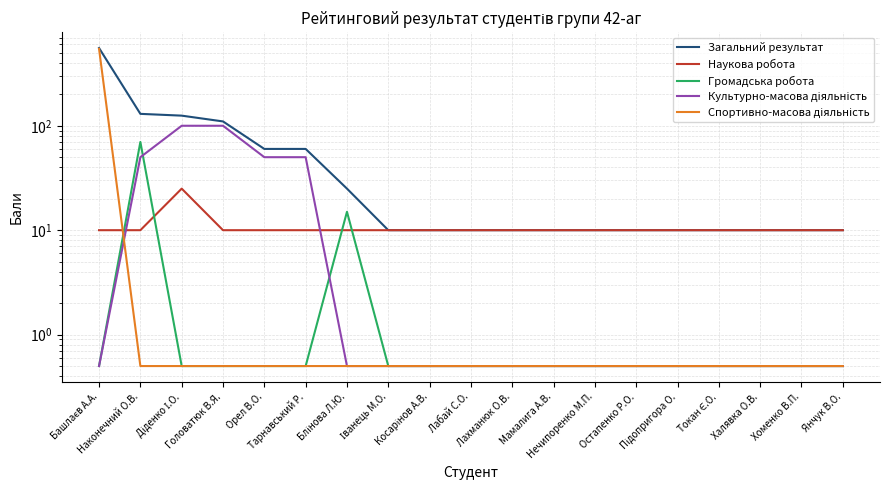

At which label does Наукова робота reach its minimum?

Башлаєв А.А.